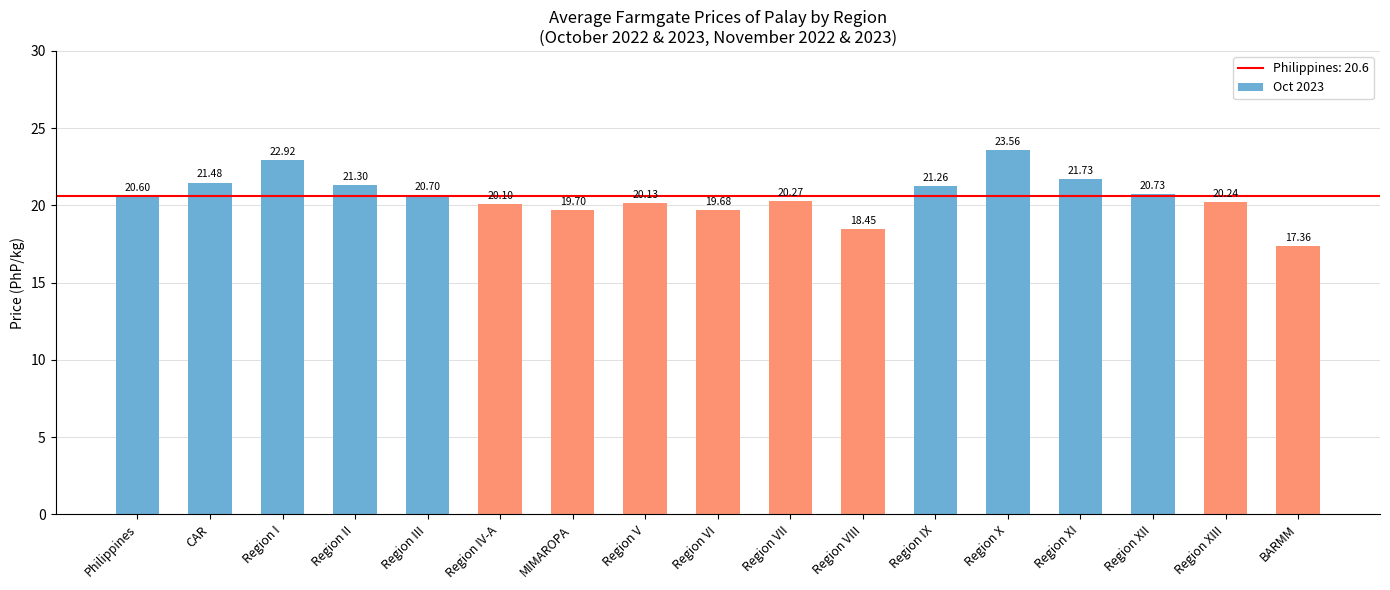

What is the value of the 15th bar from the left?

20.7